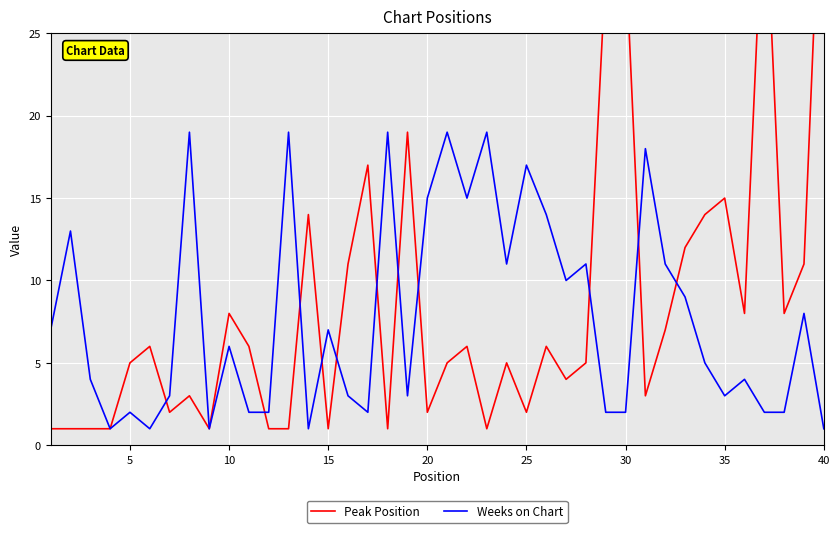

How many lines are shown in the chart?

2